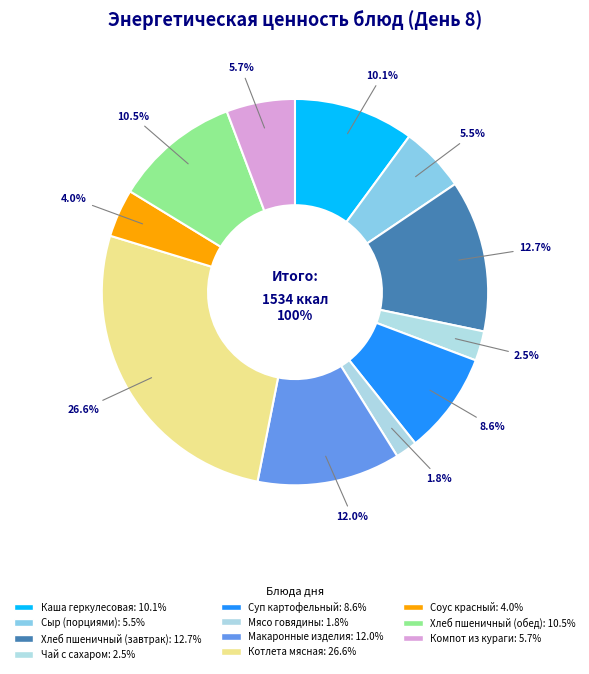

To the nearest percent, what is the average slice percentage?

9%